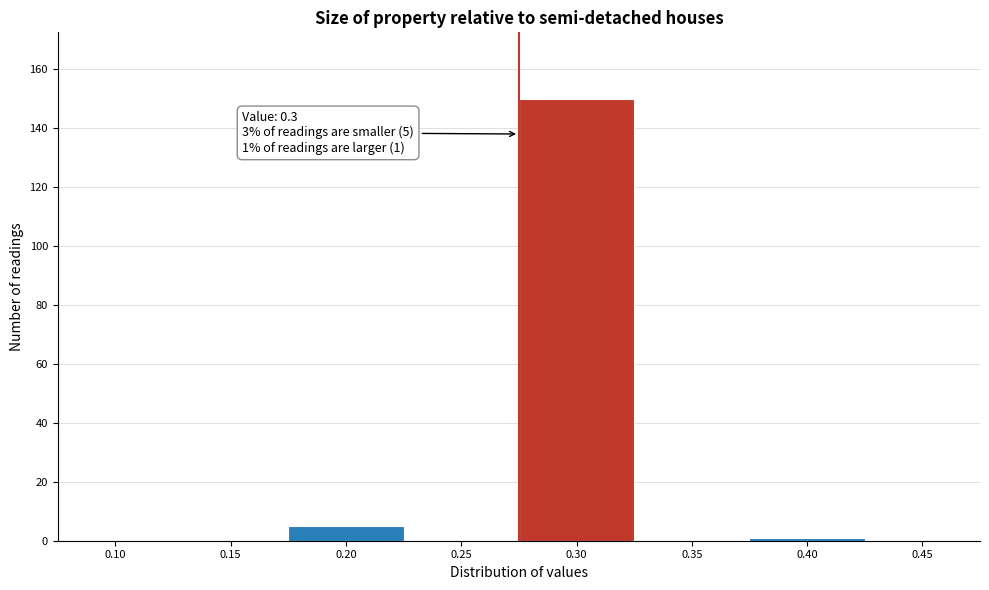

Reading left to right, list all the values displayed in this chart.

0.10=0	0.15=0	0.20=5	0.25=0	0.30=150	0.35=0	0.40=1	0.45=0